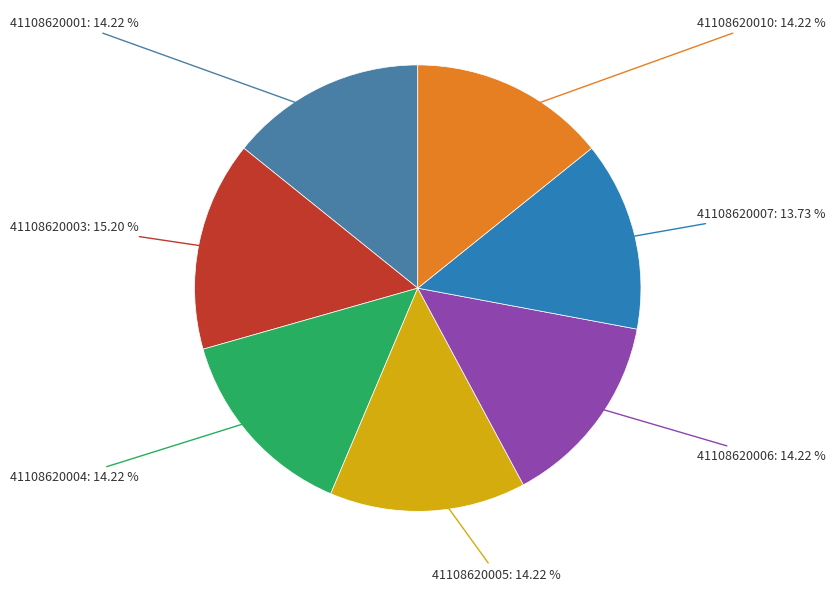

Rank the categories by value from highest to lowest.

41108620003, 41108620001, 41108620004, 41108620005, 41108620006, 41108620010, 41108620007